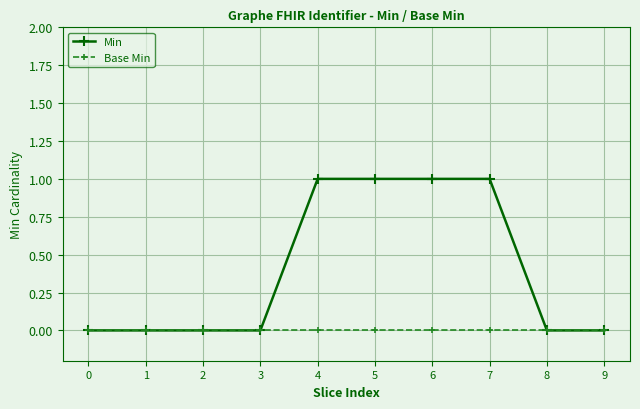

Reading left to right, transcribe all the data shown in this chart.

Min: 0=0	1=0	2=0	3=0	4=1	5=1	6=1	7=1	8=0	9=0
Base Min: 0=0	1=0	2=0	3=0	4=0	5=0	6=0	7=0	8=0	9=0